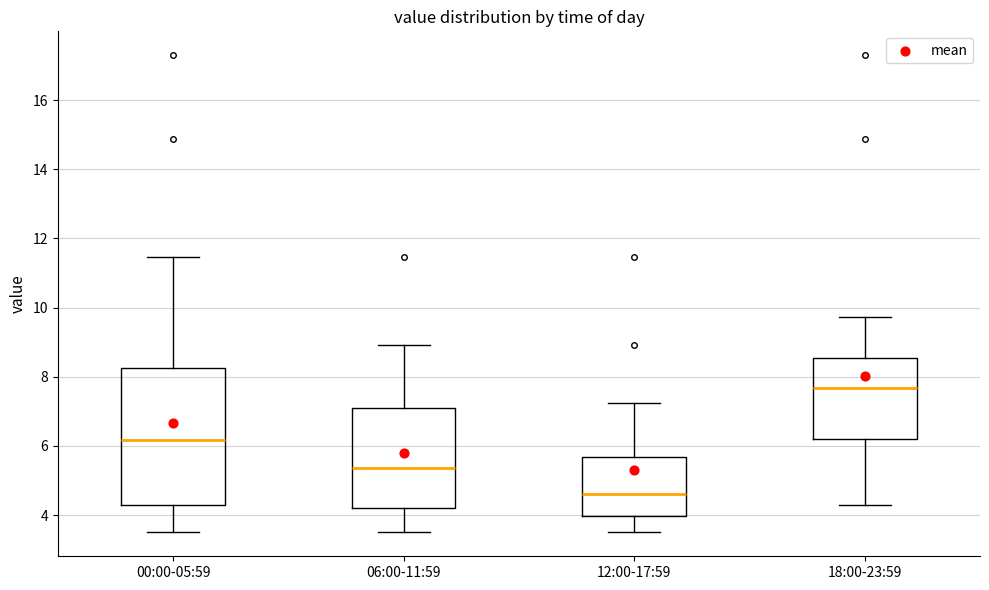

Which box has the lowest median line?

12:00-17:59